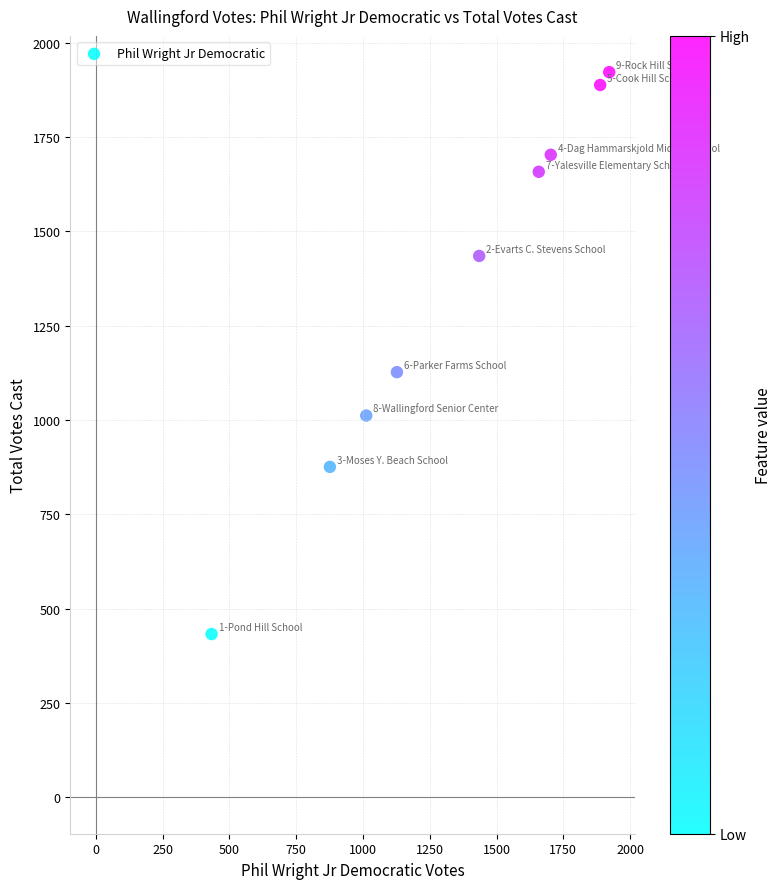

What Y value in the scatter plot is closest to 1177?

1127